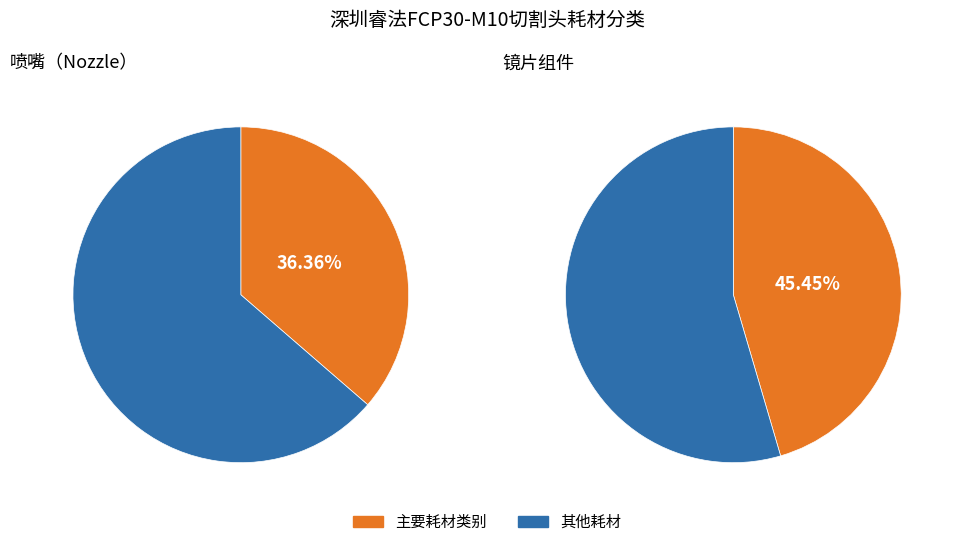

Does any single category account for the majority?

Yes